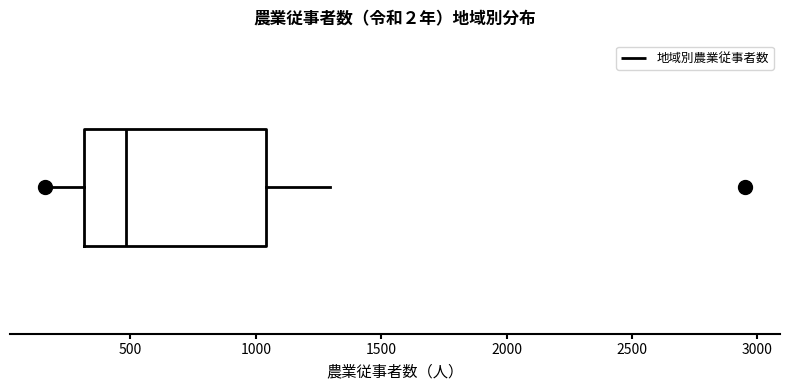

Where does the median line of the box sit on the x-axis? The values are not printed on the chart, so give them approximately, as read against the axis.

500